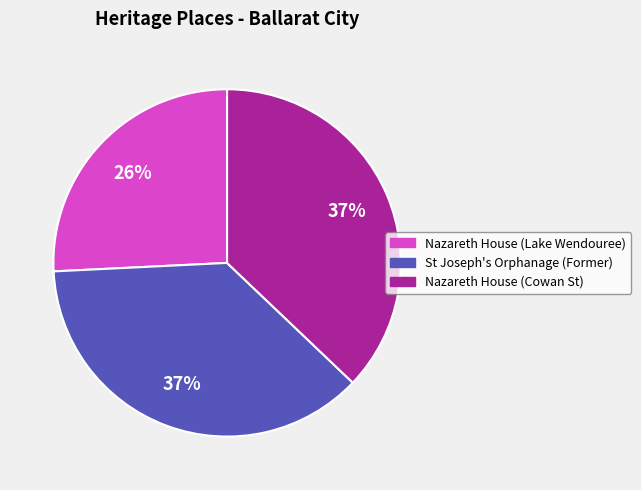

Which slice is the smallest?

Nazareth House (Lake Wendouree)